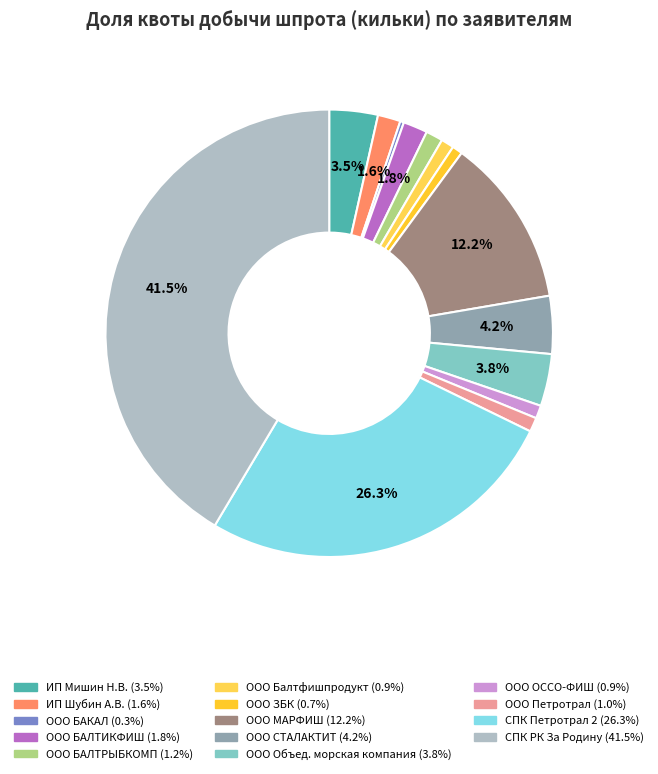

Does any single category account for the majority?

No